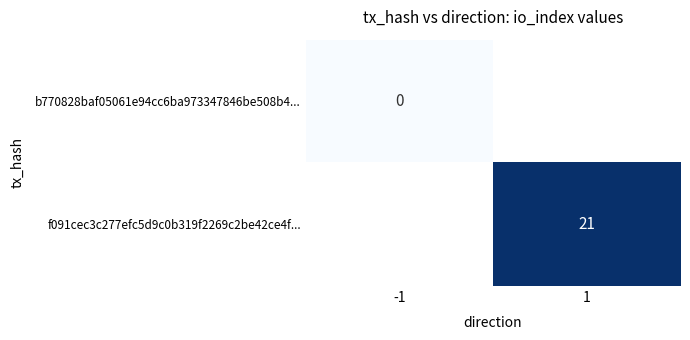

Is the value of f091cec3c277efc5d9c0b319f2269c2be42ce4f... at 1 greater than the value of b770828baf05061e94cc6ba973347846be508b4... at -1?

Yes